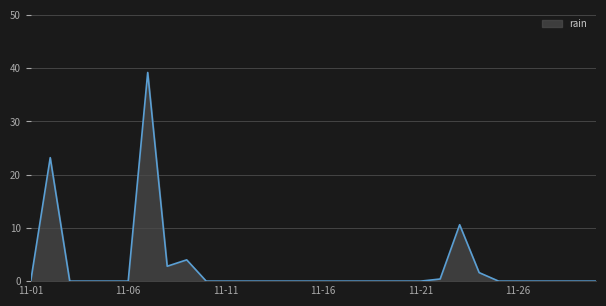

What is the sum of all values?

81.8